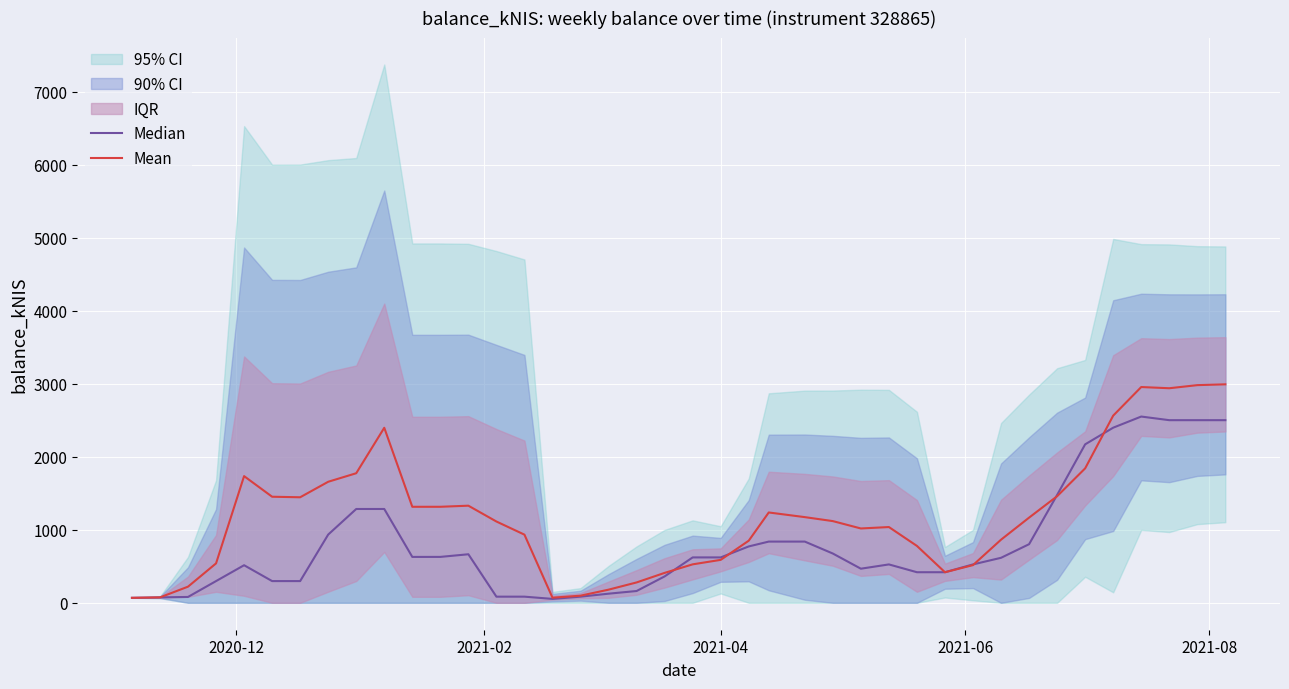

List the series in order of their overall mean, highest first.

Mean, Median